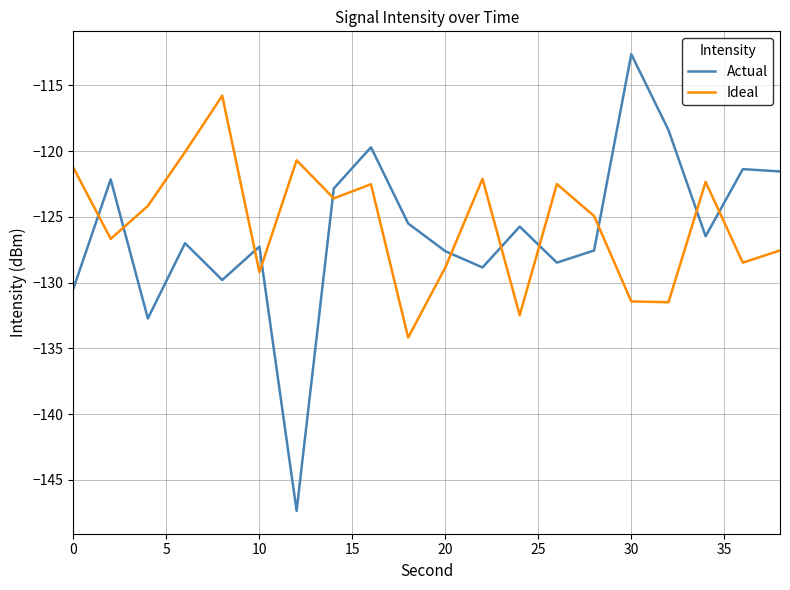

What is the sum of all Ideal values?

-2510.3